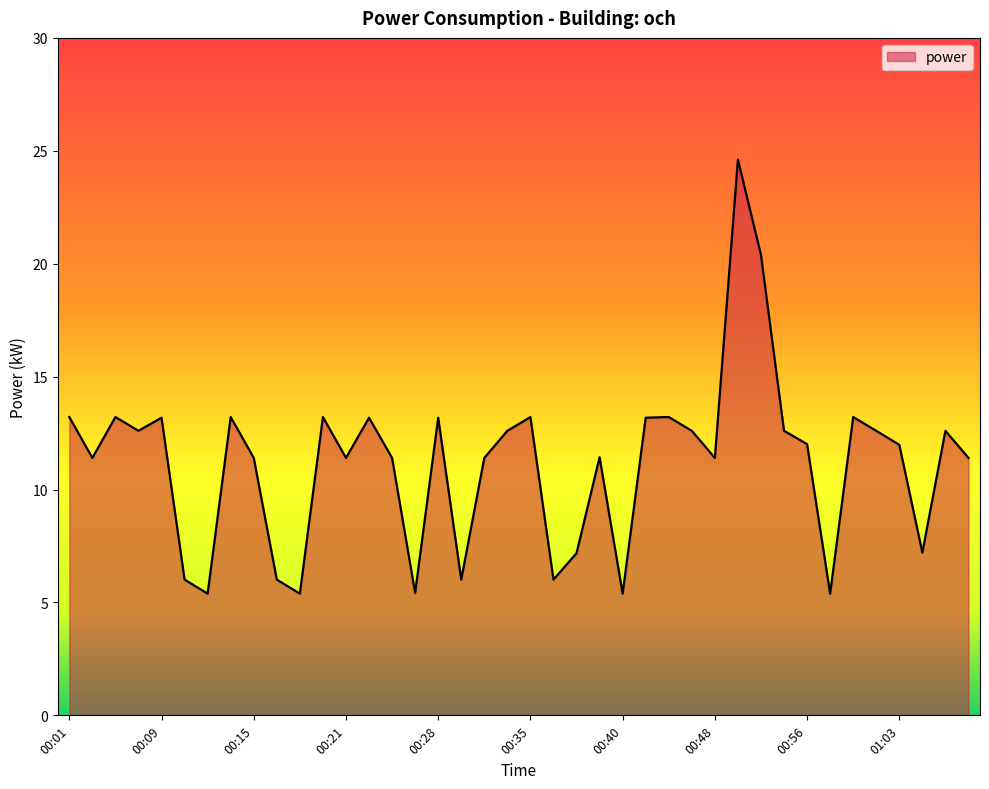

What is the minimum value shown in the chart?

5.4